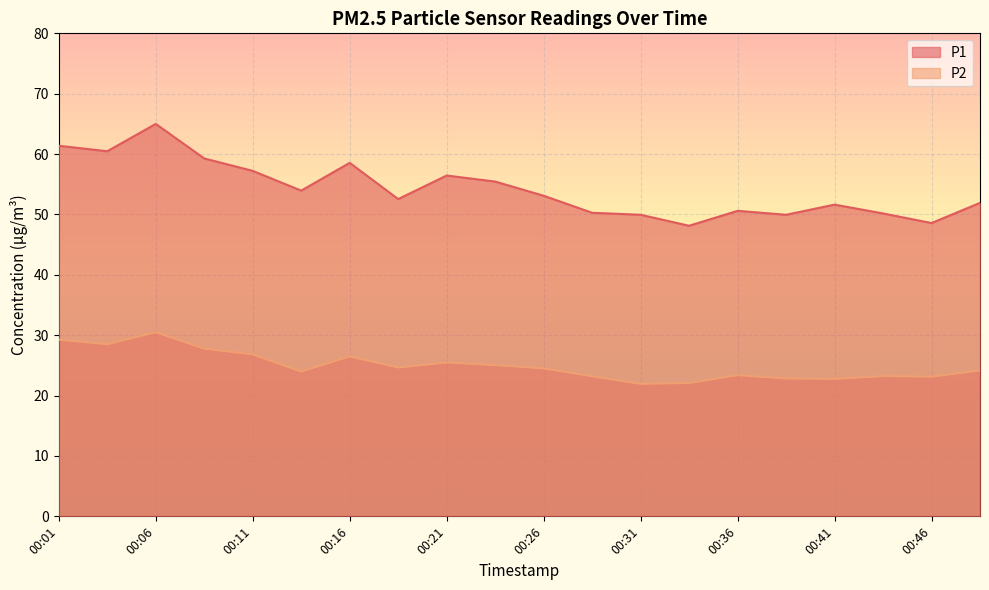

Count the number of categories in the chart.

20